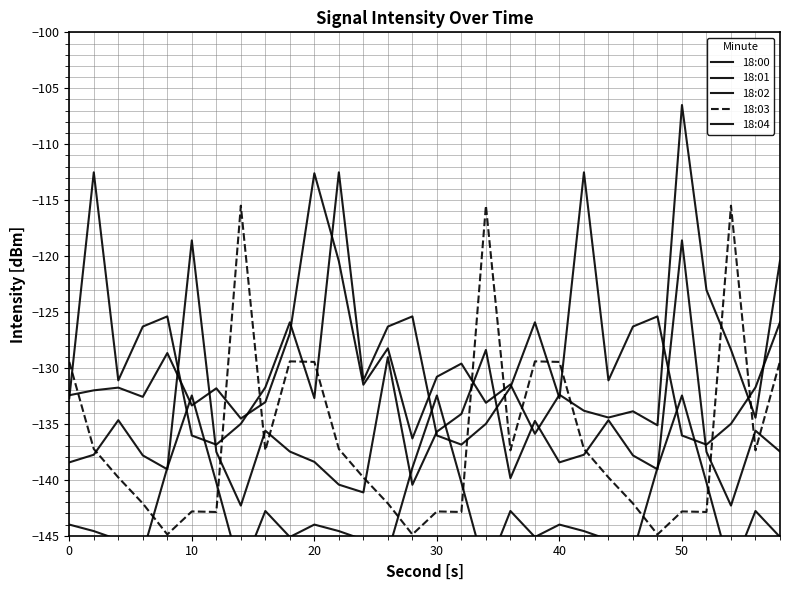

Does the chart display data point markers on the line(s)?

No